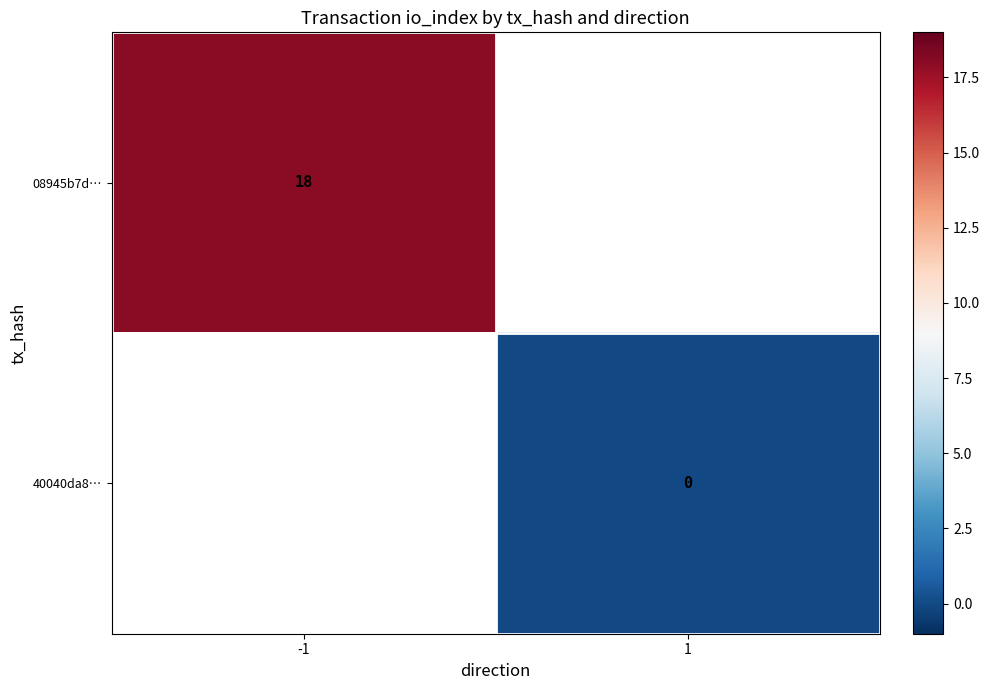

True or false: 08945b7d… has a value of 18 at -1.

True